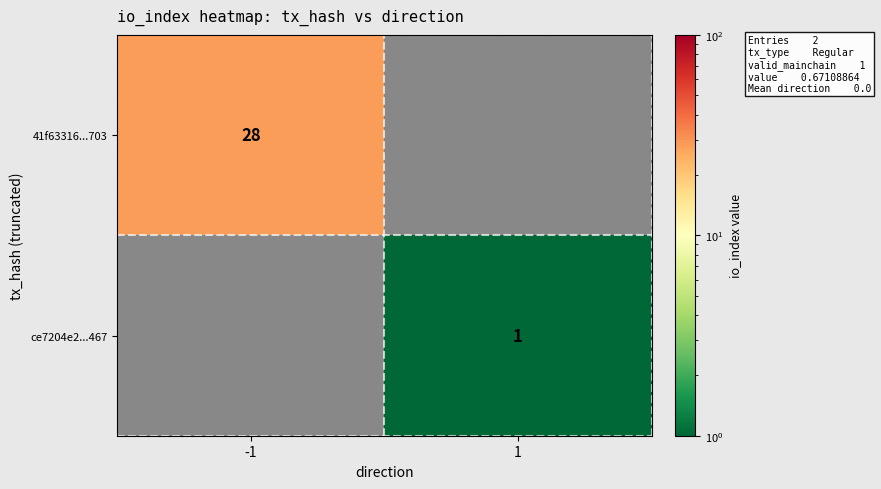

The ce7204e2...467 series shows 1 at 1. True or false?

True